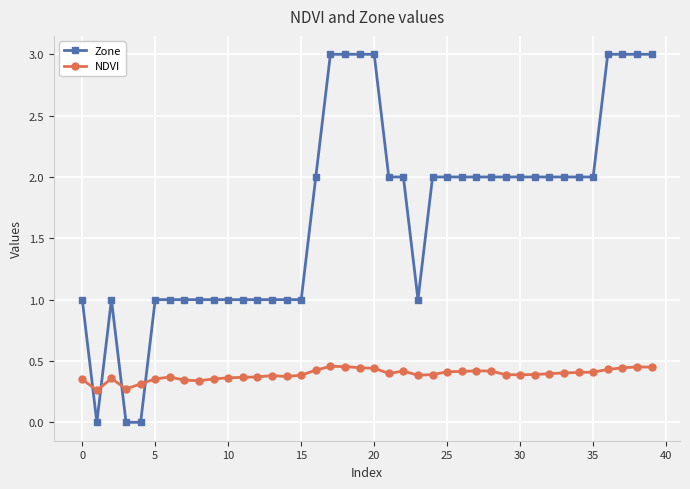

Count the NDVI values in the range 0 to 1.

40